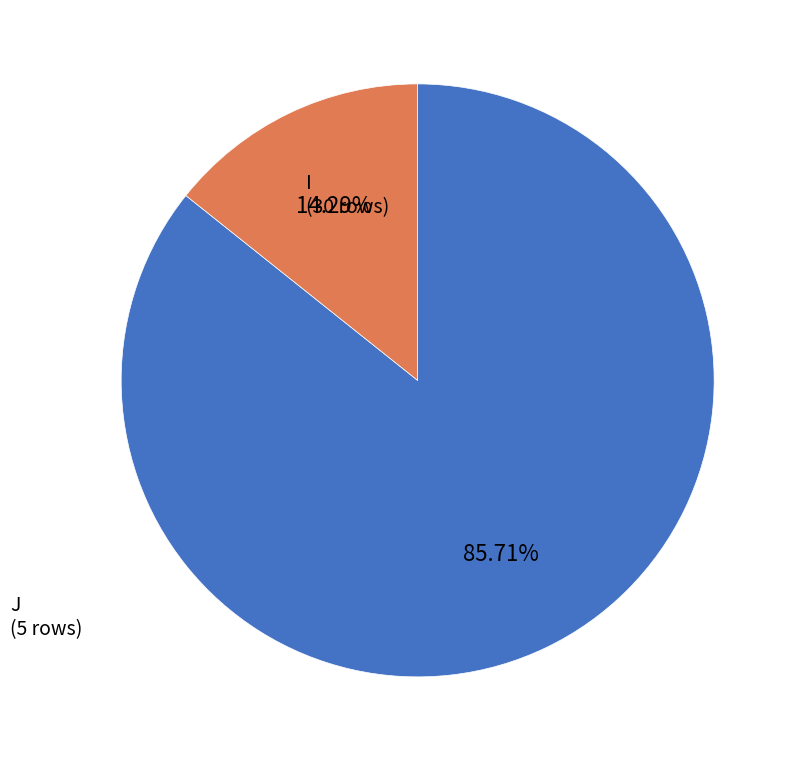

What is the ratio of the value at J to the value at I?

0.2